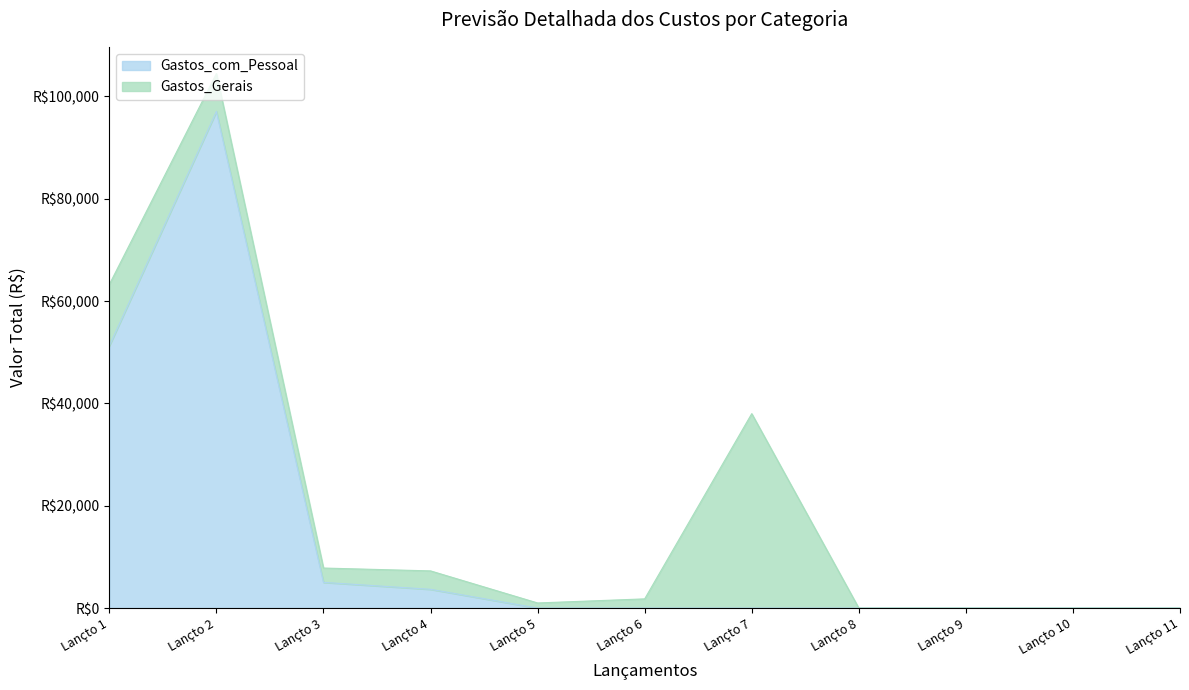

Does the chart display data point markers on the line(s)?

No